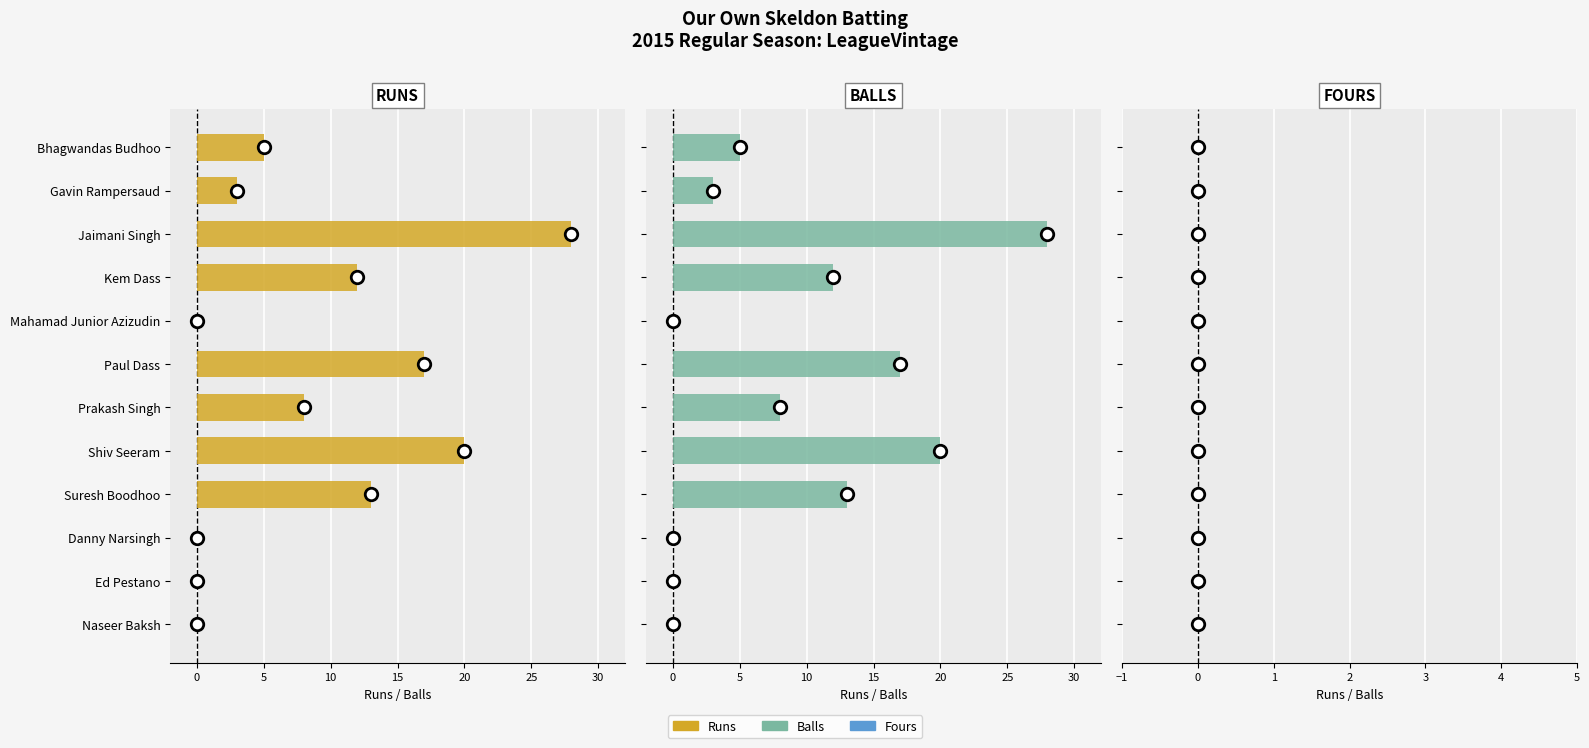

How many distinct data groups are displayed?

3